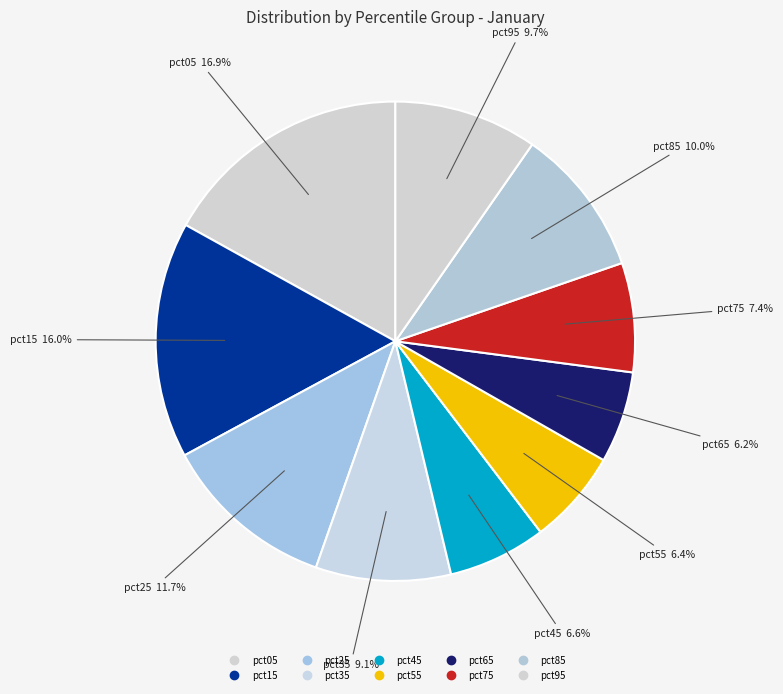

Does pct15 account for over 50% of the chart?

No